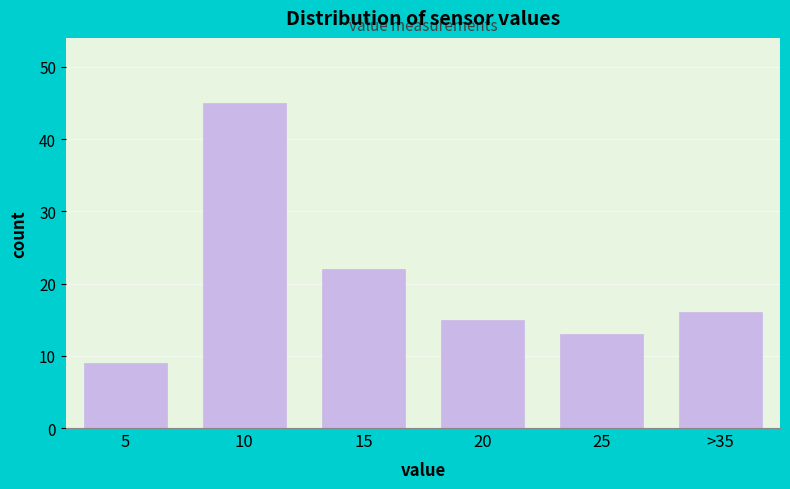

Reading right to left, transcribe all the data shown in this chart.

>35=16	25=13	20=15	15=22	10=45	5=9